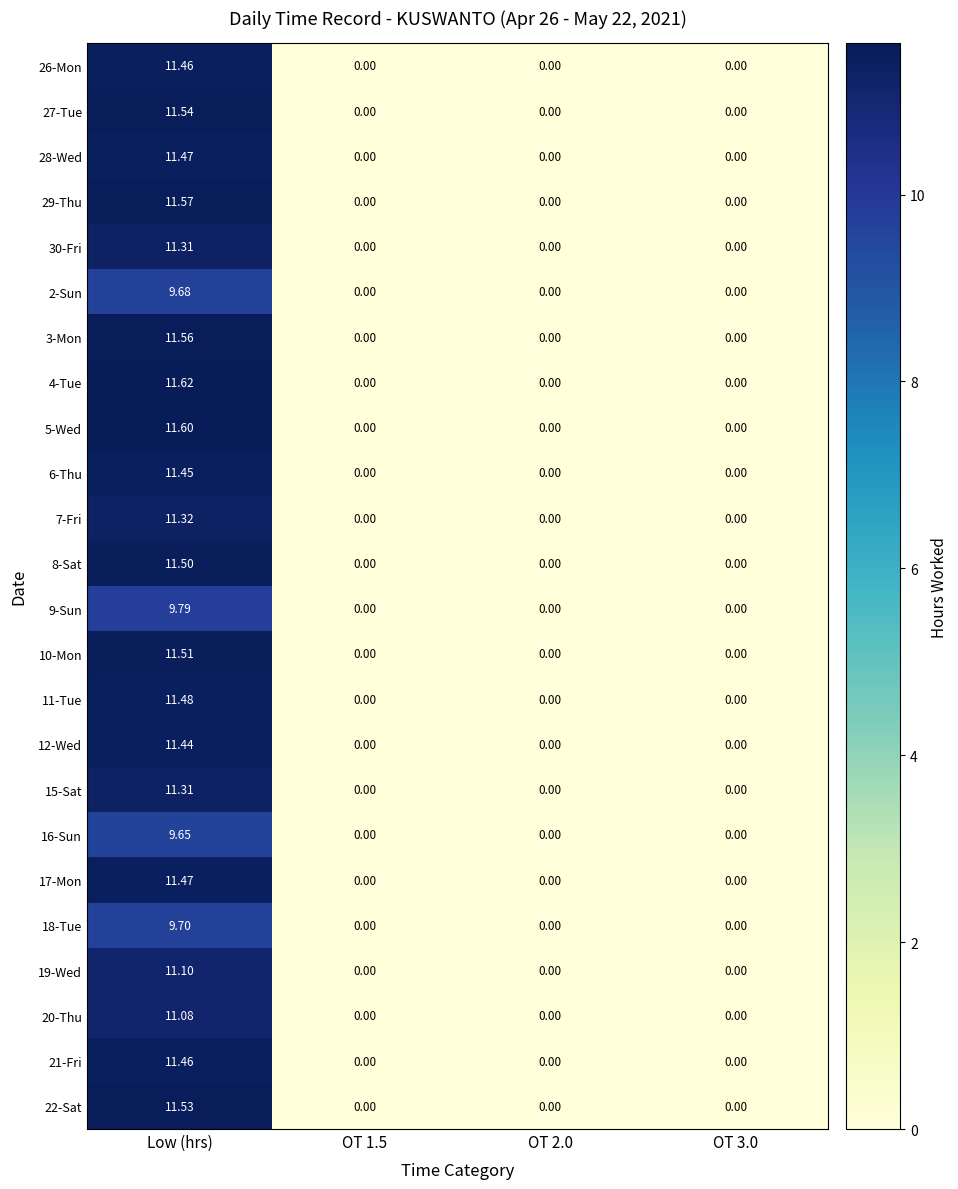

Count the number of categories in the chart.

4